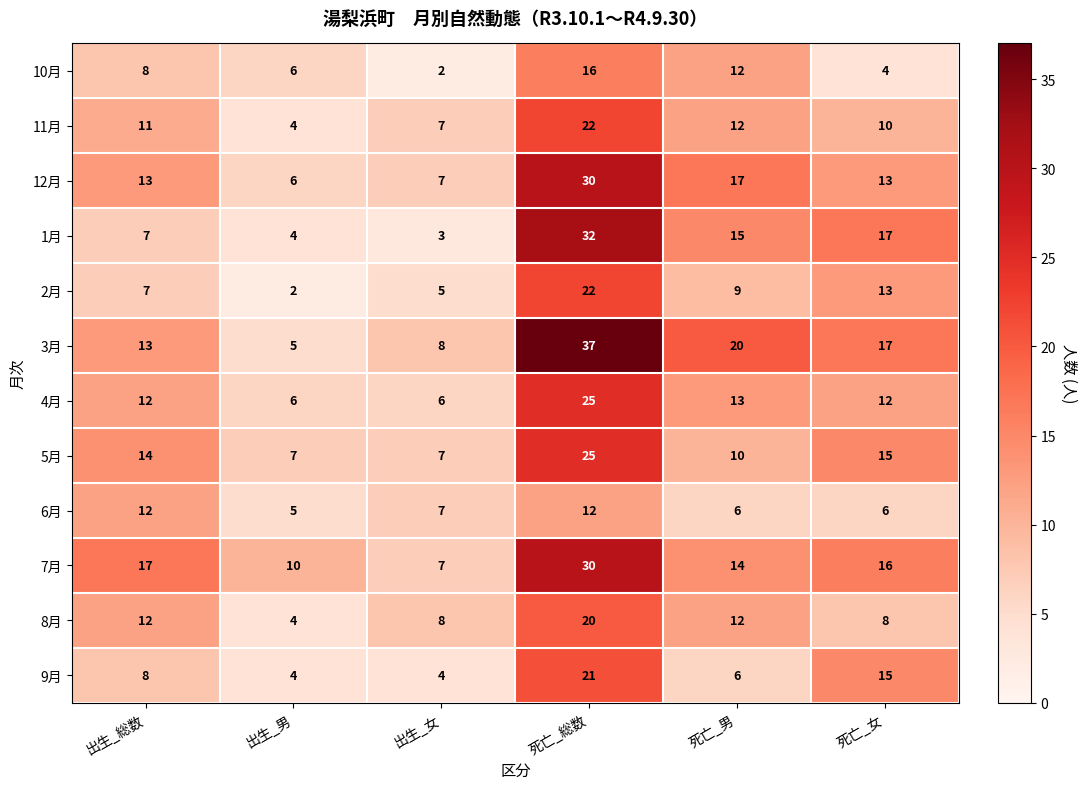

True or false: 1月 has a value of 4 at 出生_男.

True